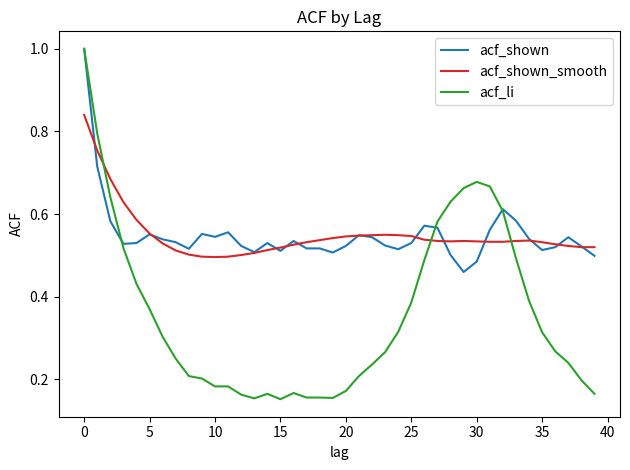

Which series has the widest spread of values?

acf_li